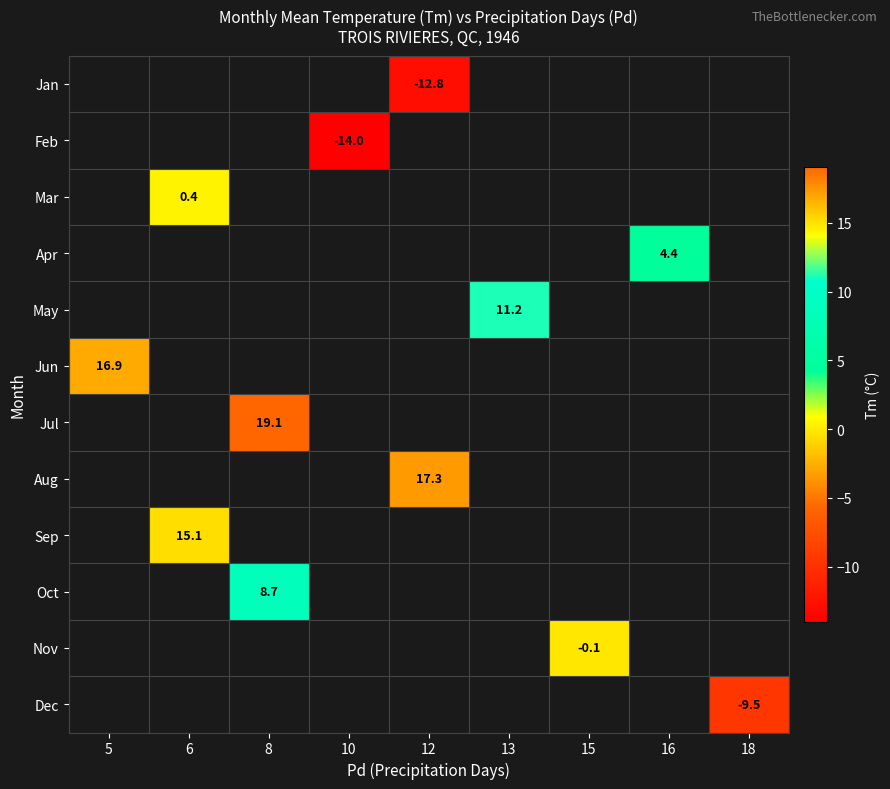

What is the greatest value displayed?

19.1